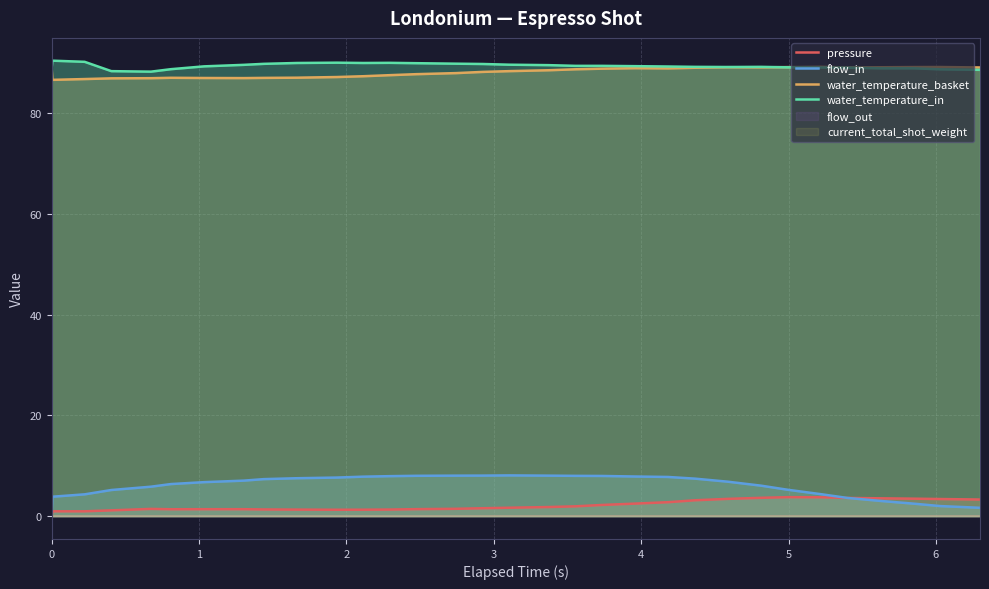

Count the number of categories in the chart.

32